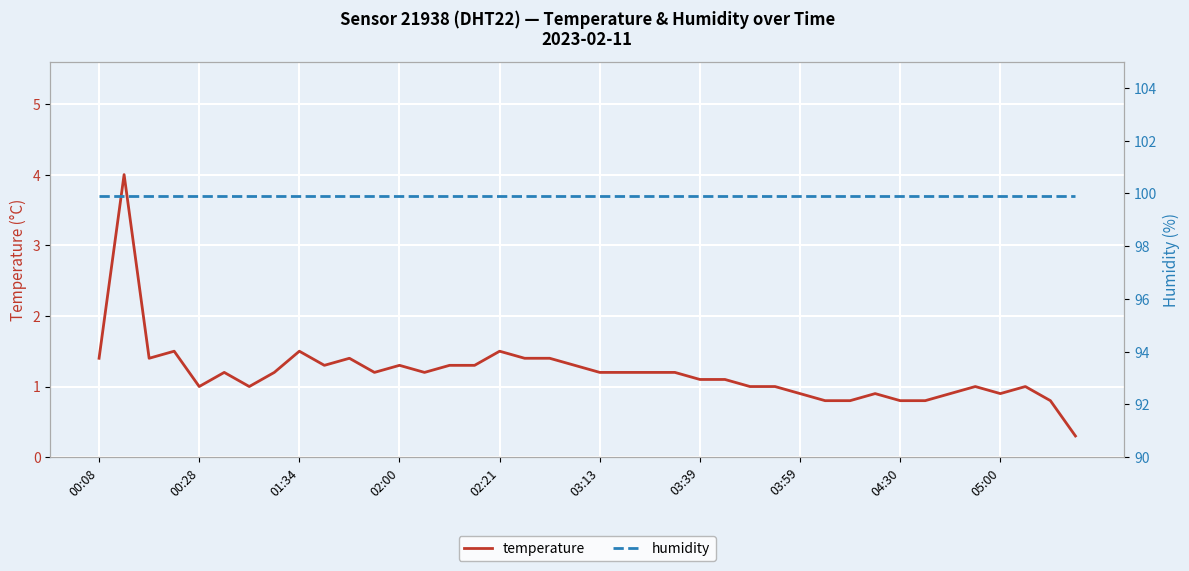

What is the value of the humidity point at the 12th from the left?

99.9